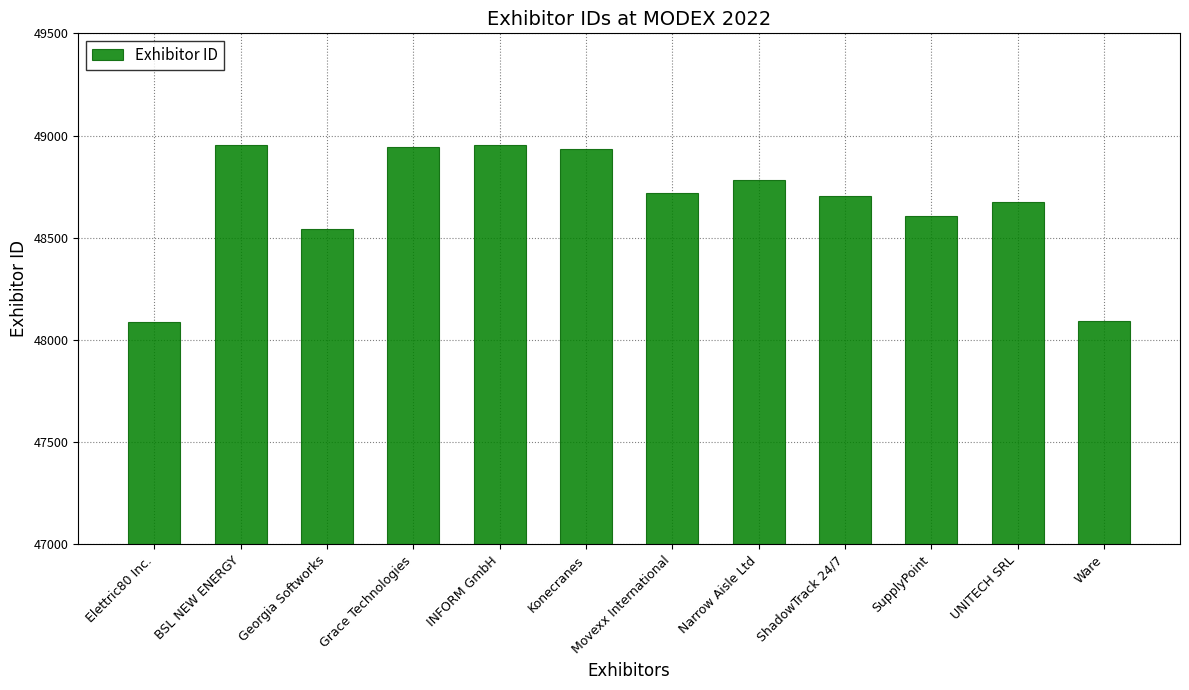

Between Narrow Aisle Ltd and Konecranes, which is larger?

Konecranes